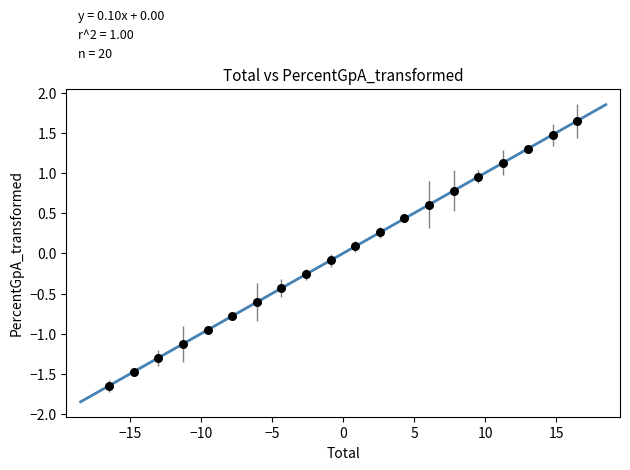

What is the range of Y values (max minus min)?

3.3